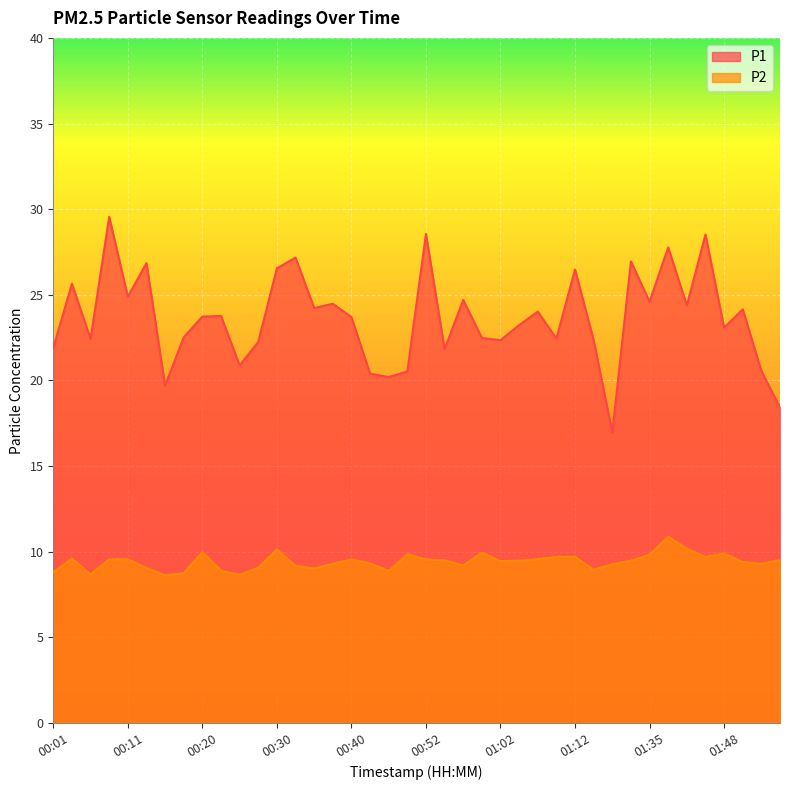

Which series has the widest spread of values?

P1